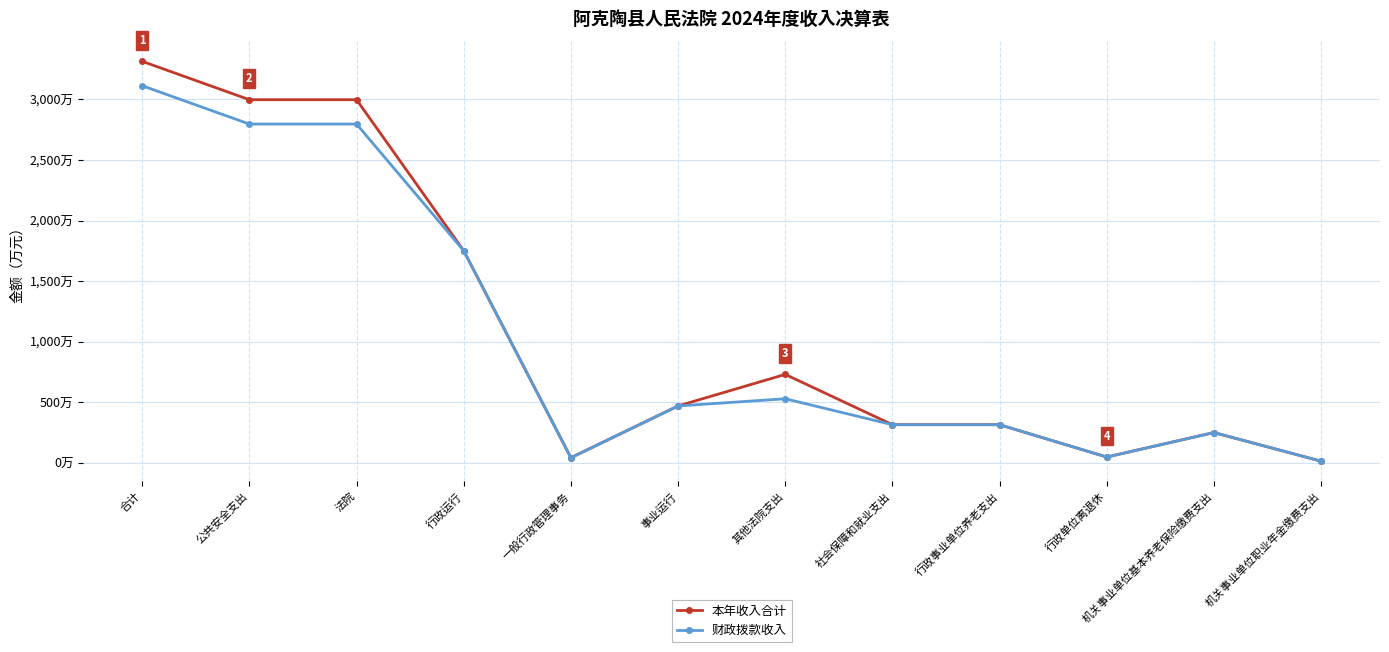

Is this an area chart (filled region under the line)?

No